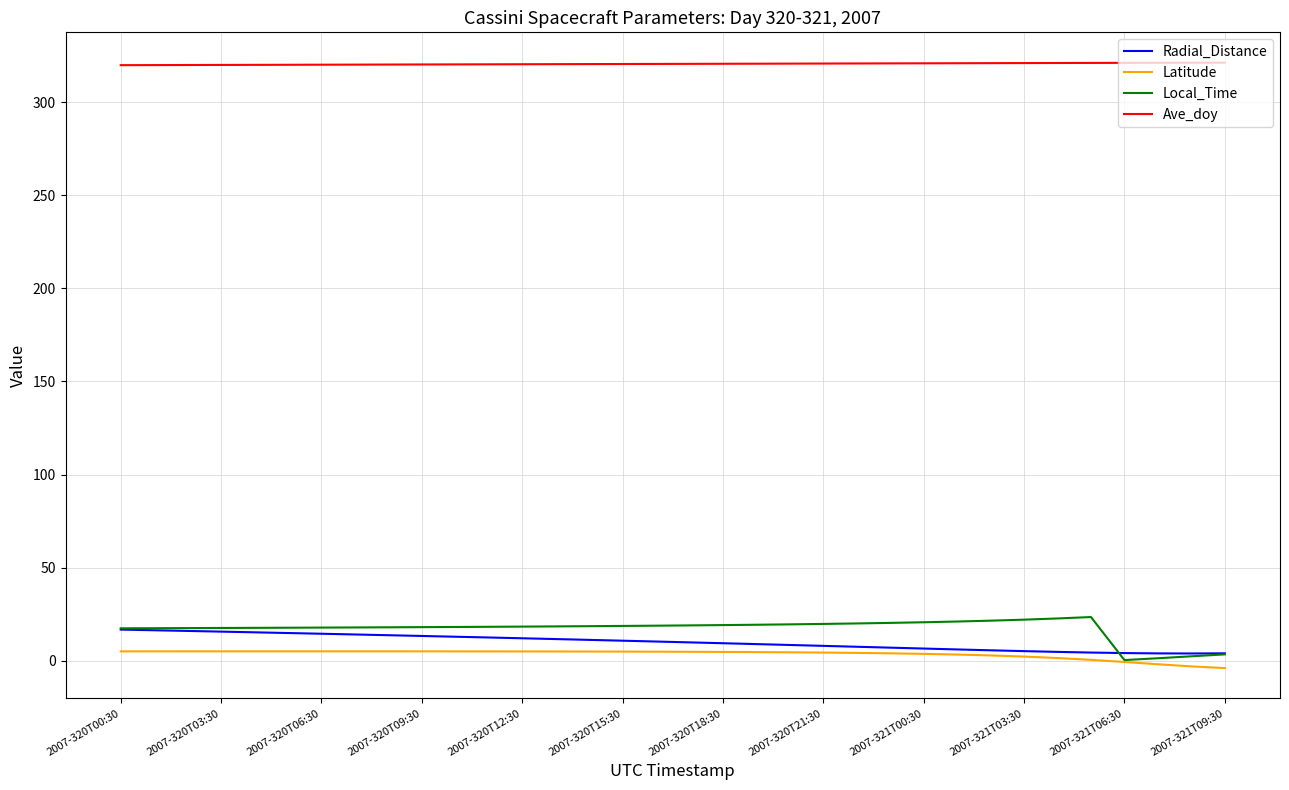

True or false: Latitude and Ave_doy intersect in this chart.

False